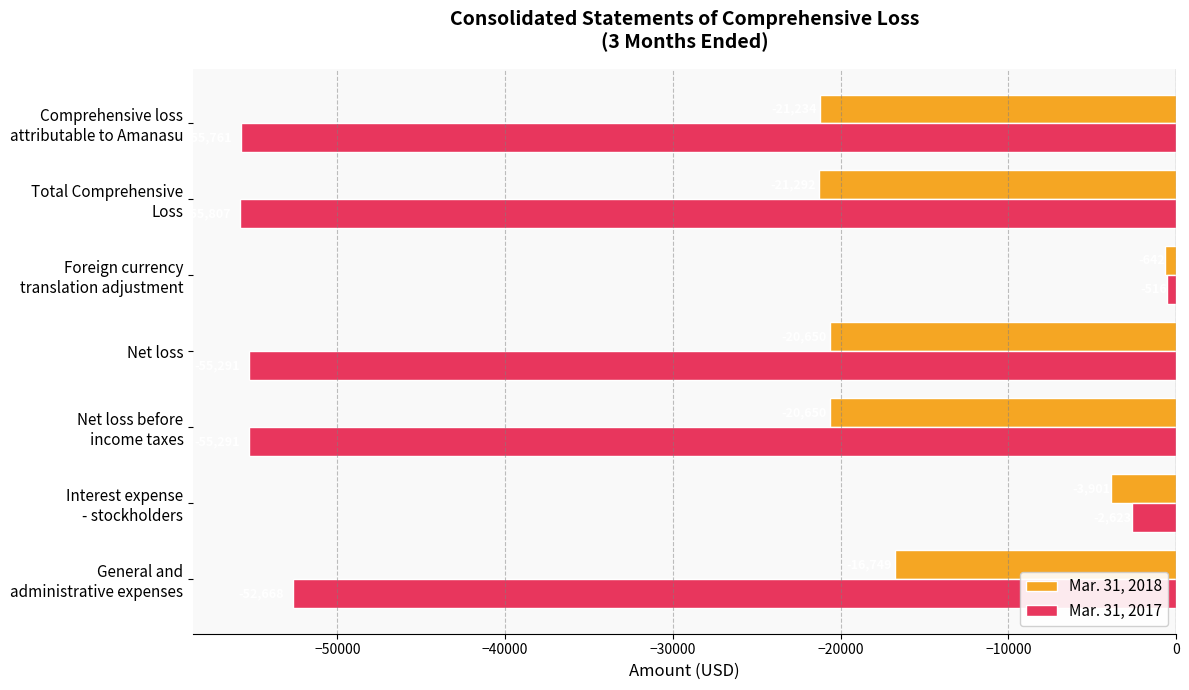

List the series in order of their overall mean, lowest first.

Mar. 31, 2017, Mar. 31, 2018